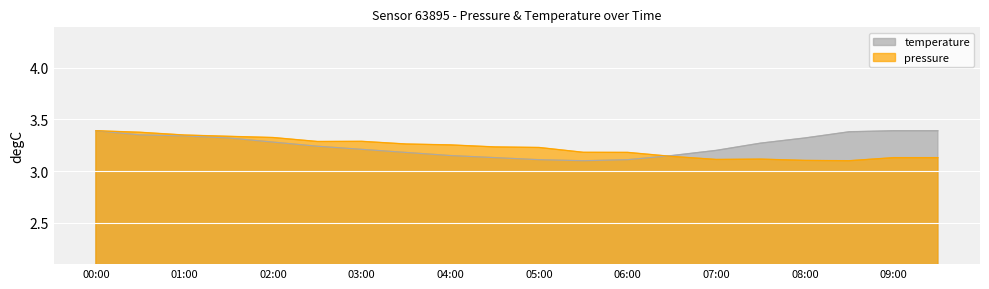

List the series in order of their overall mean, highest first.

temperature, pressure